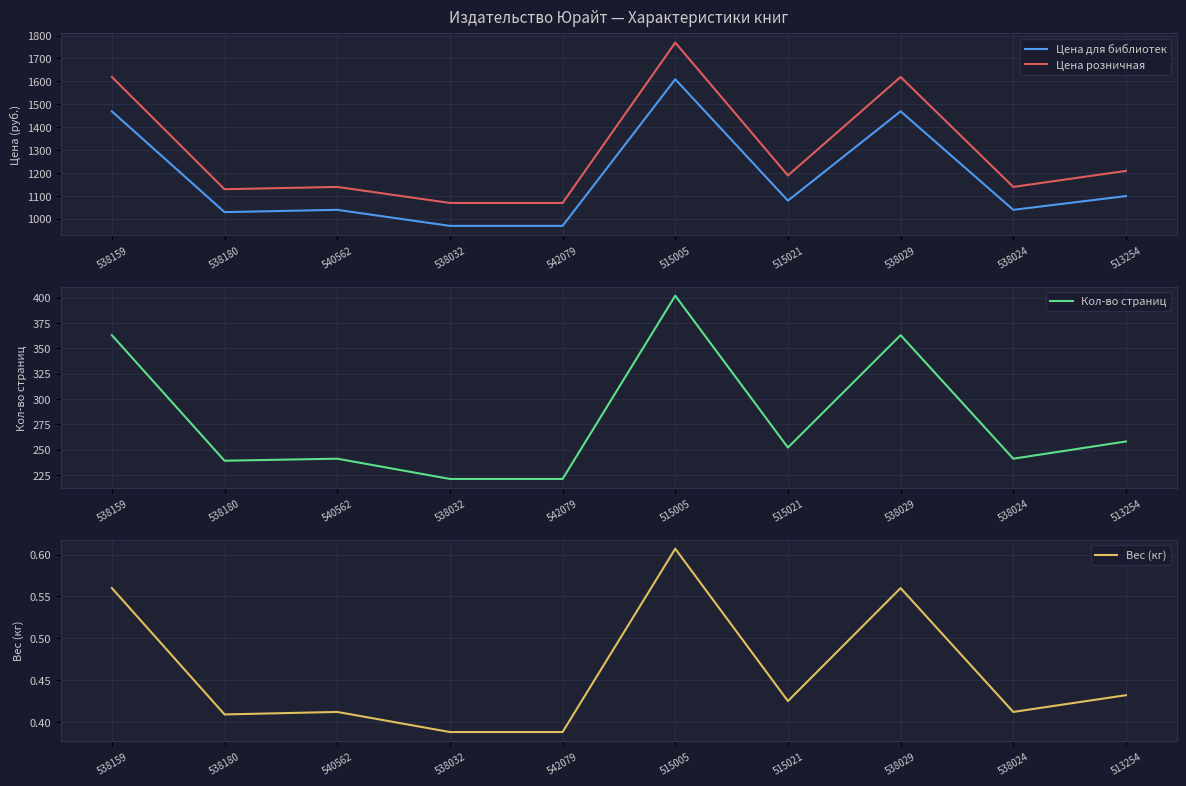

What is the difference between the Цена для библиотек values at 538159 and 542079?

500